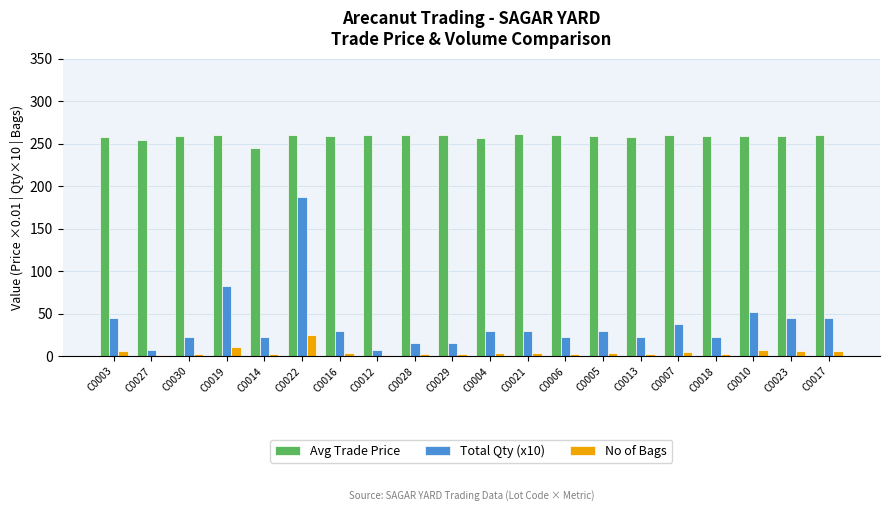

What is the highest value of the Avg Trade Price series?

260.9